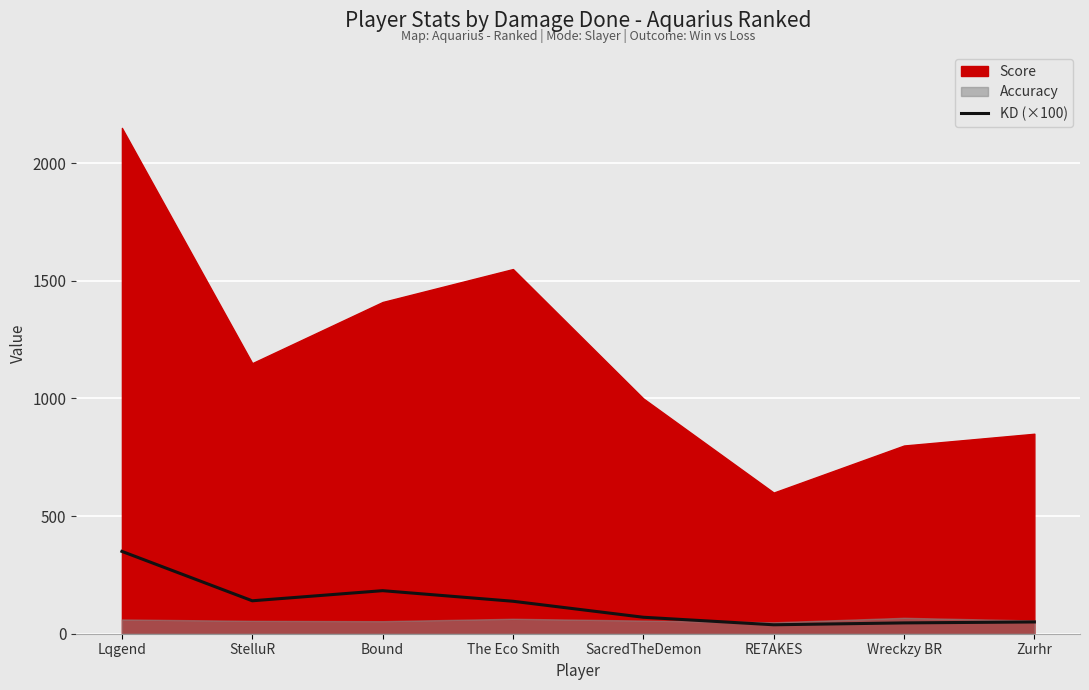

How many lines are shown in the chart?

1